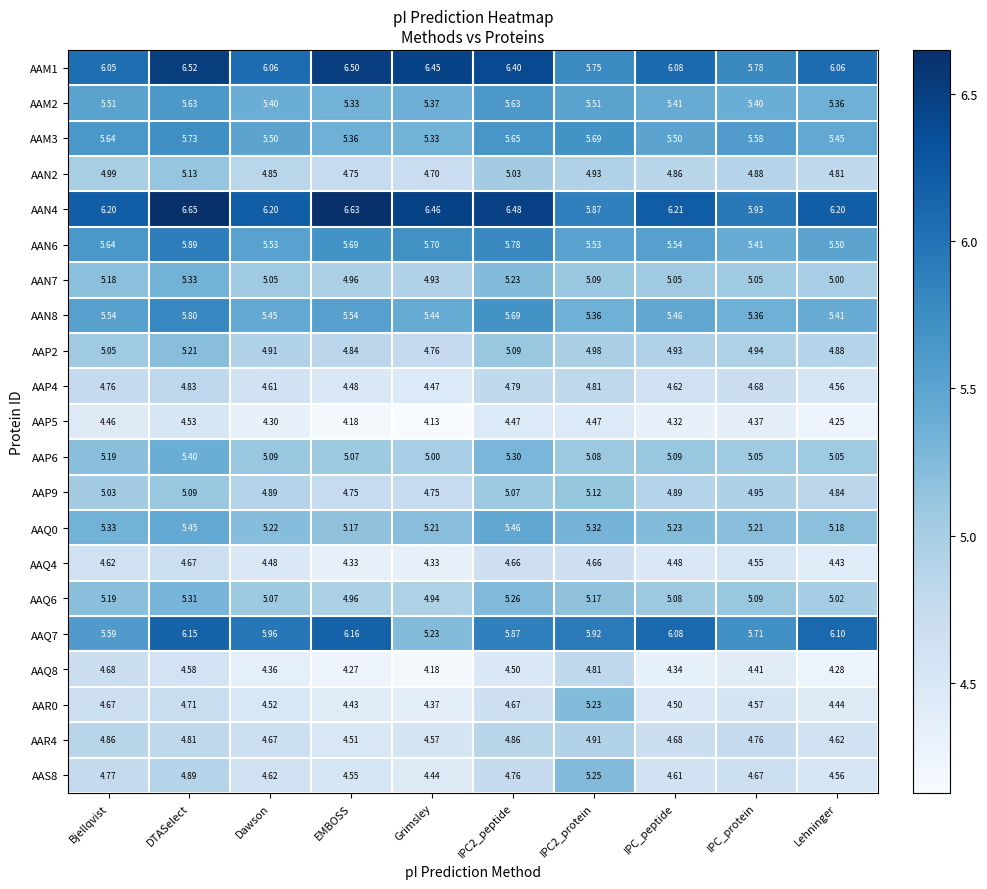

At which label is AAP6 closest to 5?

Grimsley